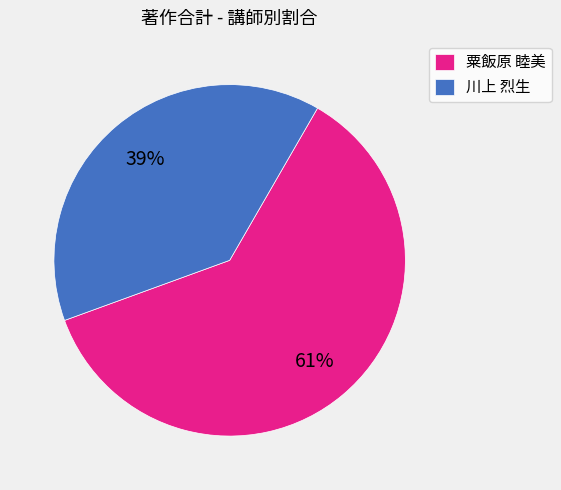

Combined, do 粟飯原 睦美 and 川上 烈生 account for over 50%?

Yes